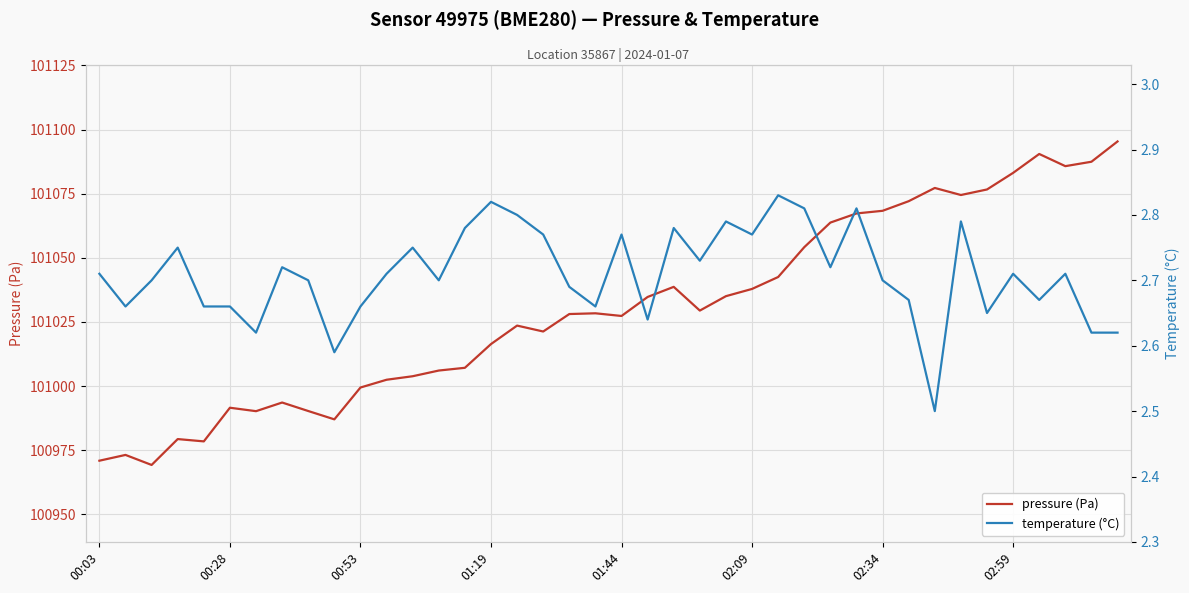

What is the highest value of the pressure (Pa) series?

101095.4